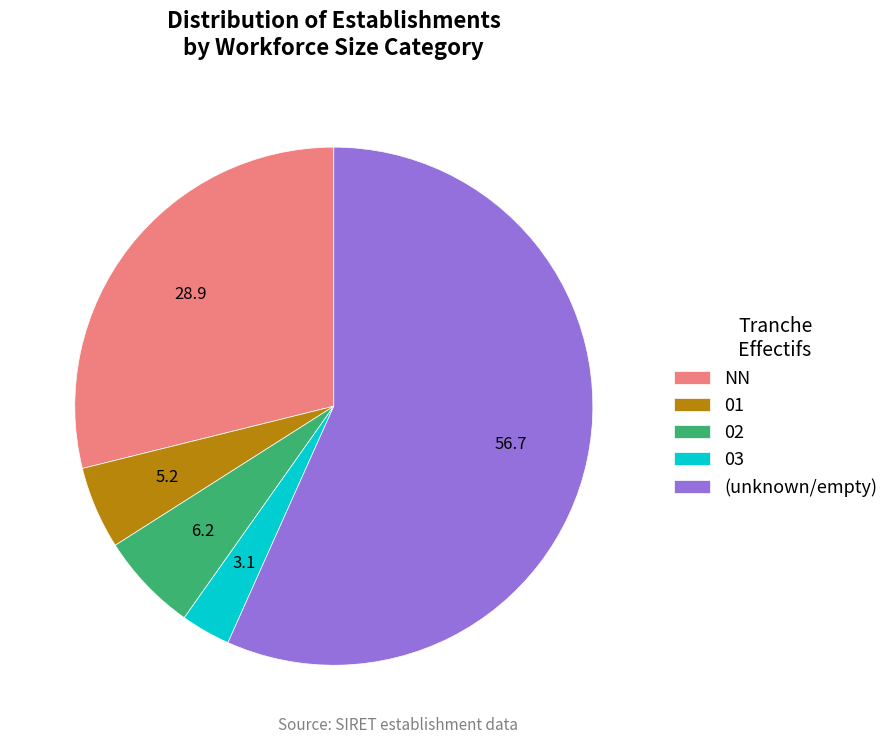

Count the number of slices in the pie.

5